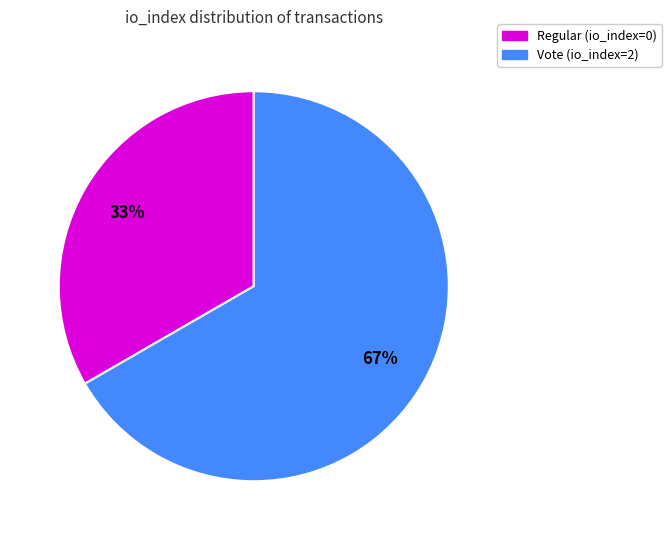

Rank the categories by value from highest to lowest.

Vote (io_index=2), Regular (io_index=0)